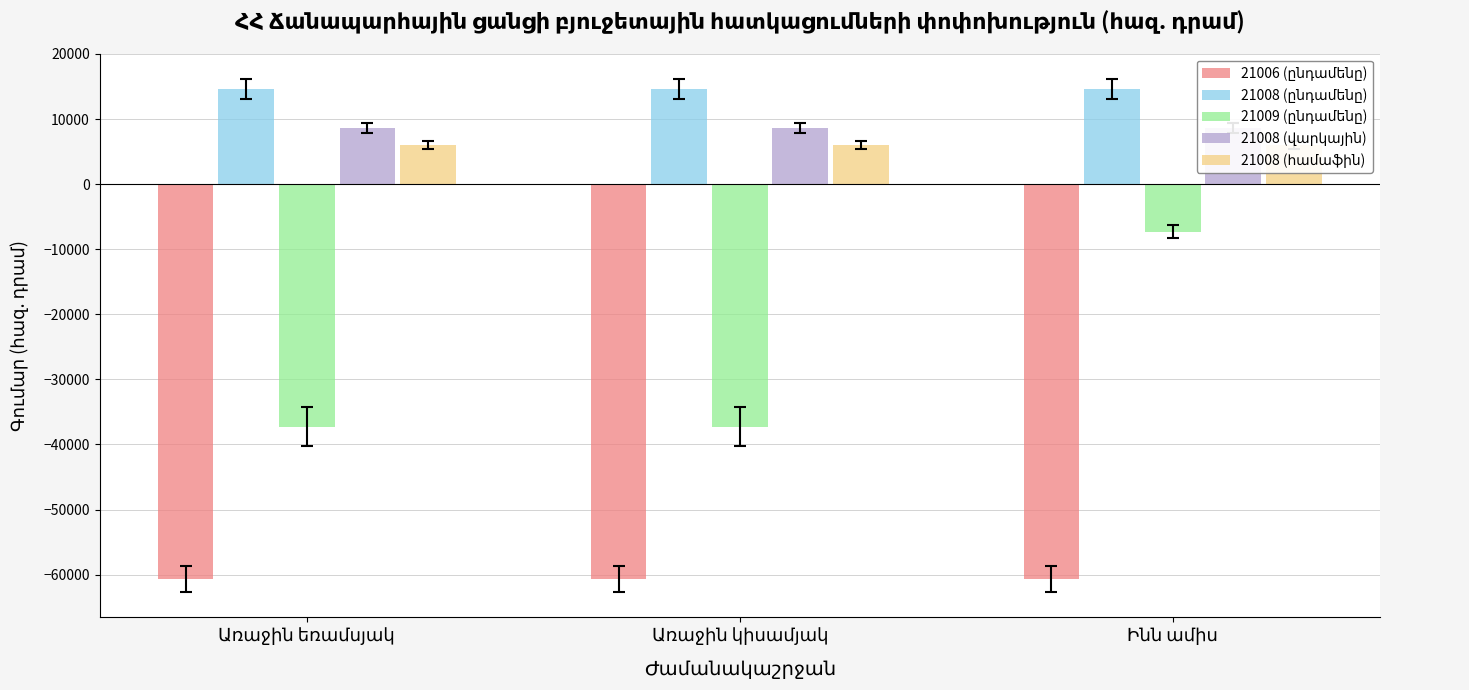

At how many categories does at least one series exceed -26636?

3